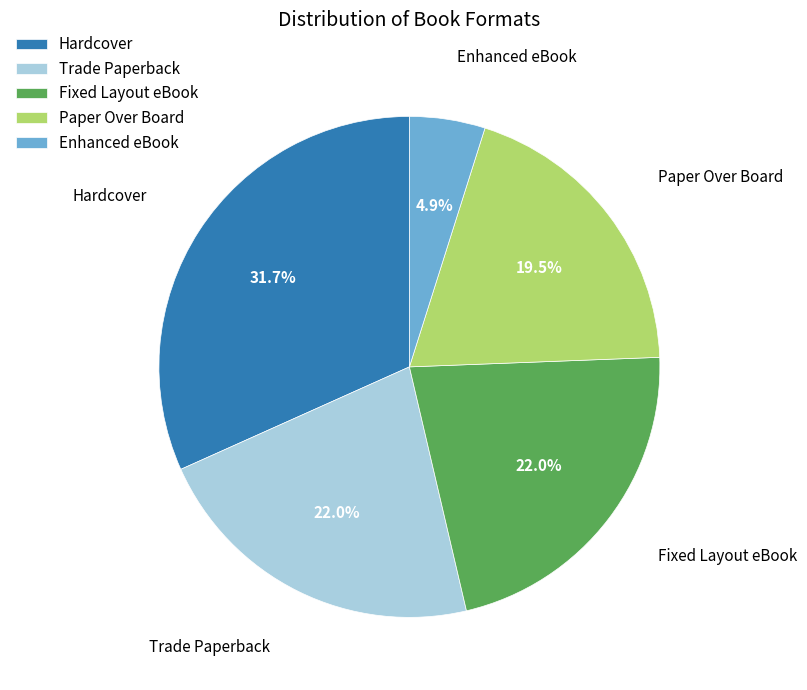

Which has a higher value, Enhanced eBook or Fixed Layout eBook?

Fixed Layout eBook